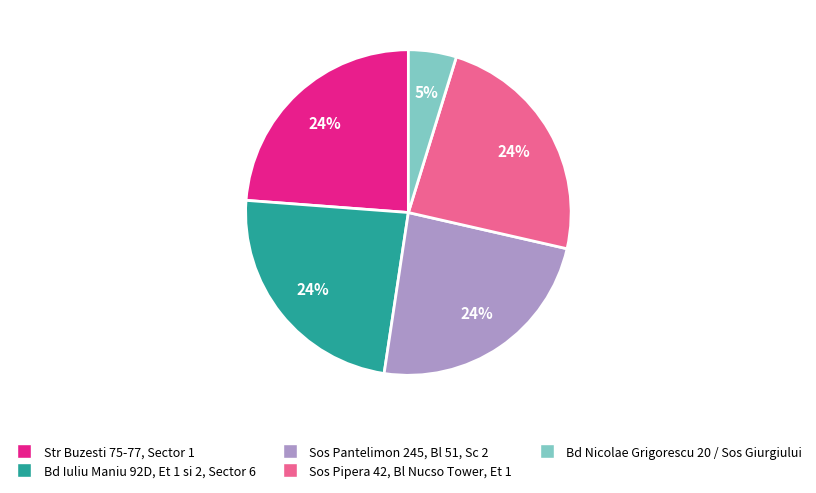

Does Sos Pantelimon 245, Bl 51, Sc 2 account for over 50% of the chart?

No